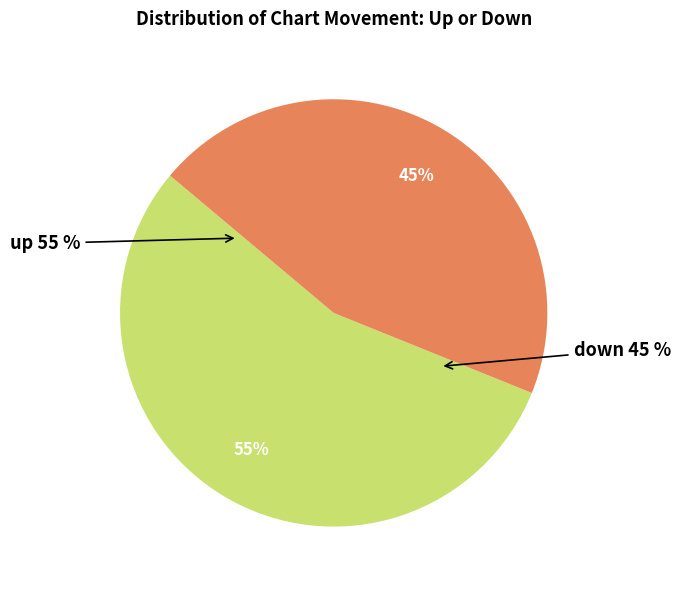

Combined, do up and down account for over 50%?

Yes